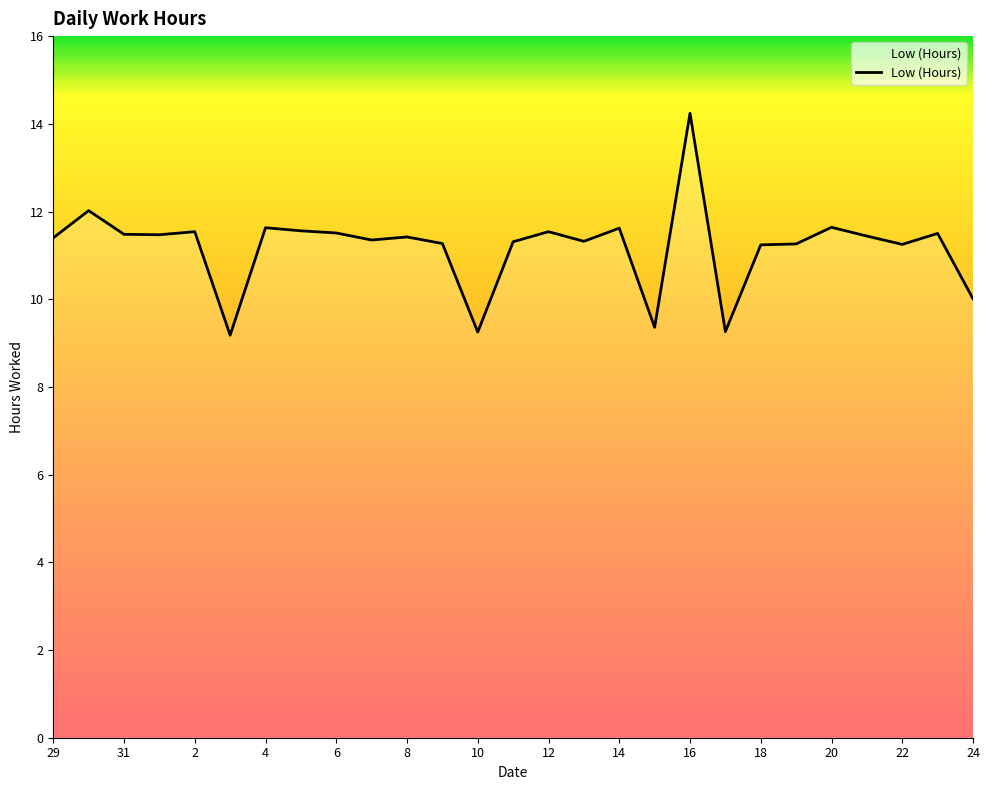

What is the maximum value shown in the chart?

14.2